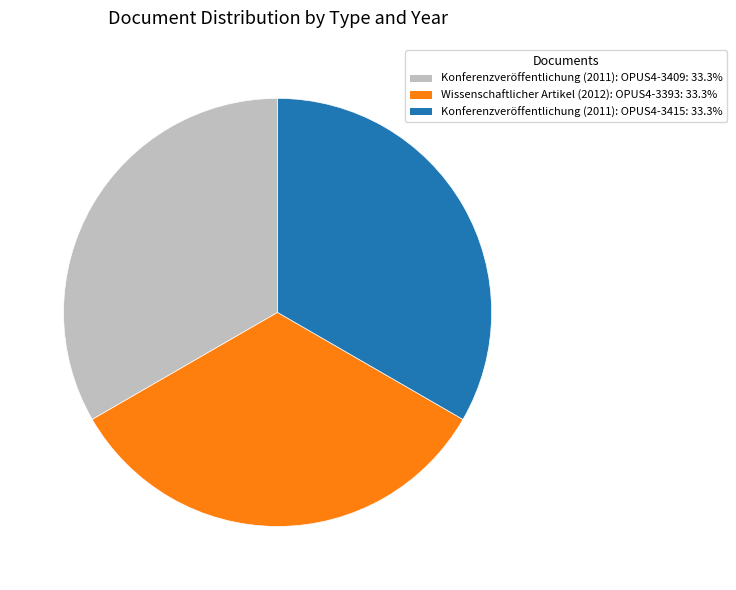

Does any single category account for the majority?

No